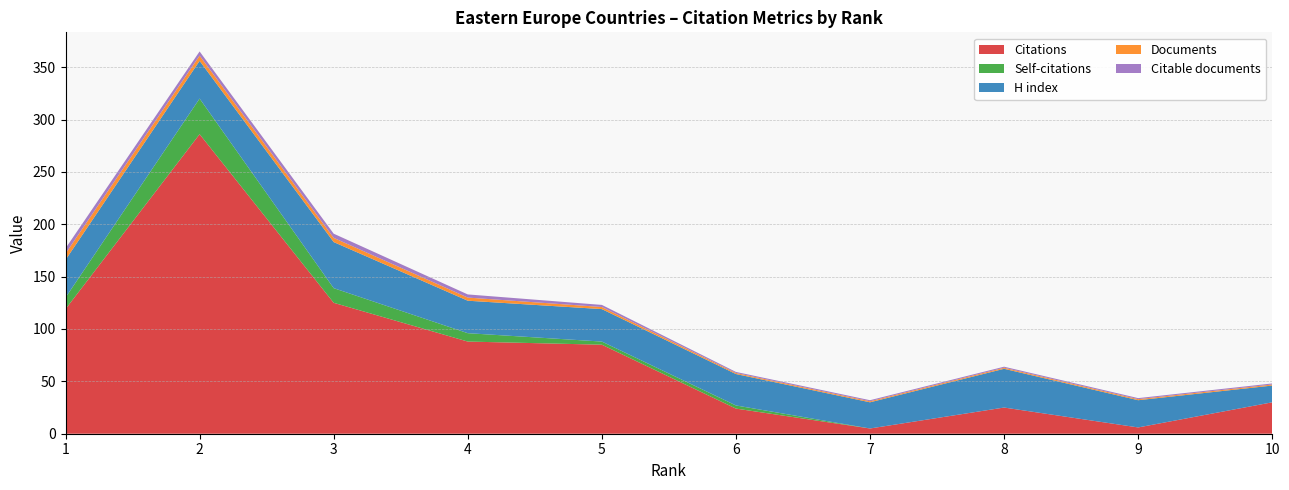

Reading left to right, extract all data points from this chart.

Citations: Croatia=119	Poland=286	Hungary=125	Czech Republic=88	Lithuania=85	Slovenia=24	Romania=5	Serbia=25	Russian Federation=6	Bulgaria=30
Self-citations: Croatia=11	Poland=34	Hungary=14	Czech Republic=8	Lithuania=3	Slovenia=3	Romania=0	Serbia=0	Russian Federation=0	Bulgaria=0
H index: Croatia=36	Poland=36	Hungary=44	Czech Republic=31	Lithuania=31	Slovenia=30	Romania=25	Serbia=37	Russian Federation=26	Bulgaria=16
Documents: Croatia=6	Poland=5	Hungary=4	Czech Republic=3	Lithuania=2	Slovenia=1	Romania=1	Serbia=1	Russian Federation=1	Bulgaria=1
Citable documents: Croatia=5	Poland=4	Hungary=4	Czech Republic=3	Lithuania=2	Slovenia=1	Romania=1	Serbia=1	Russian Federation=1	Bulgaria=1